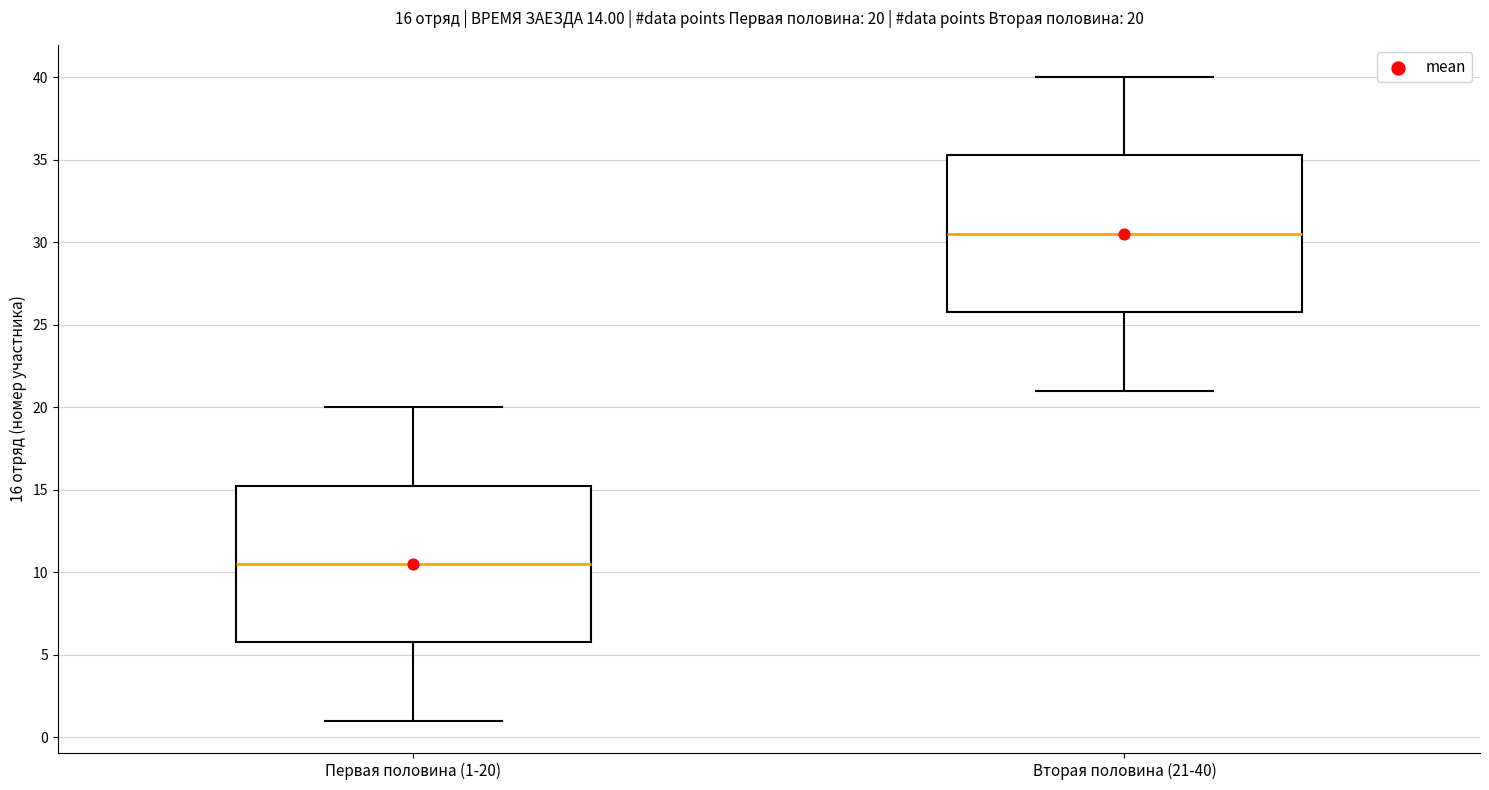

Which box has the highest median line?

Вторая половина (21-40)